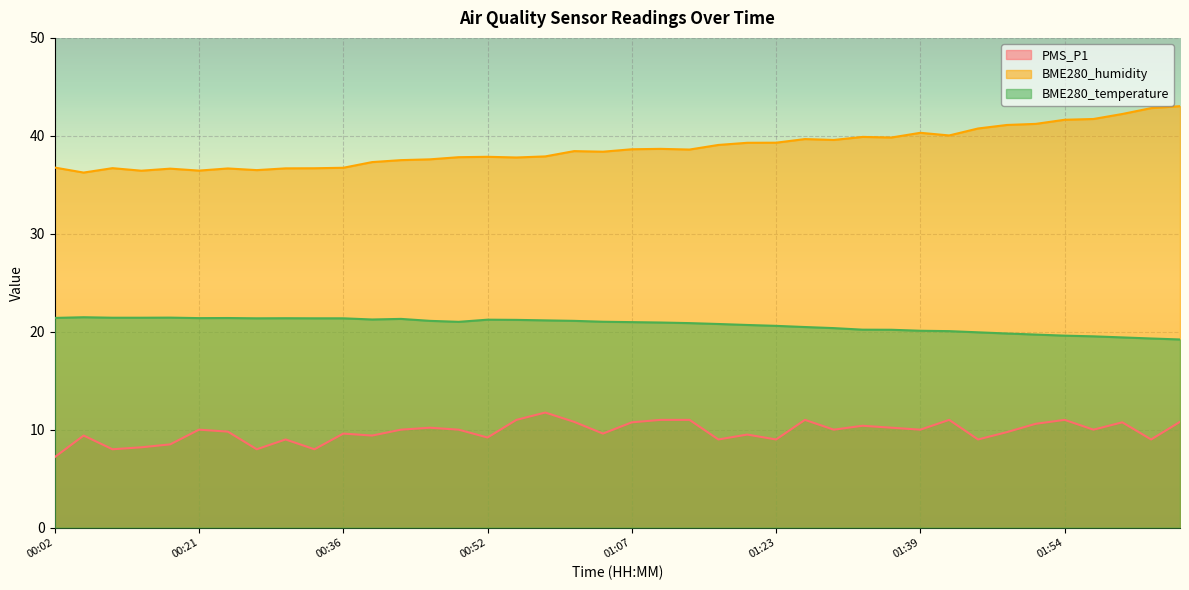

How many lines are shown in the chart?

3